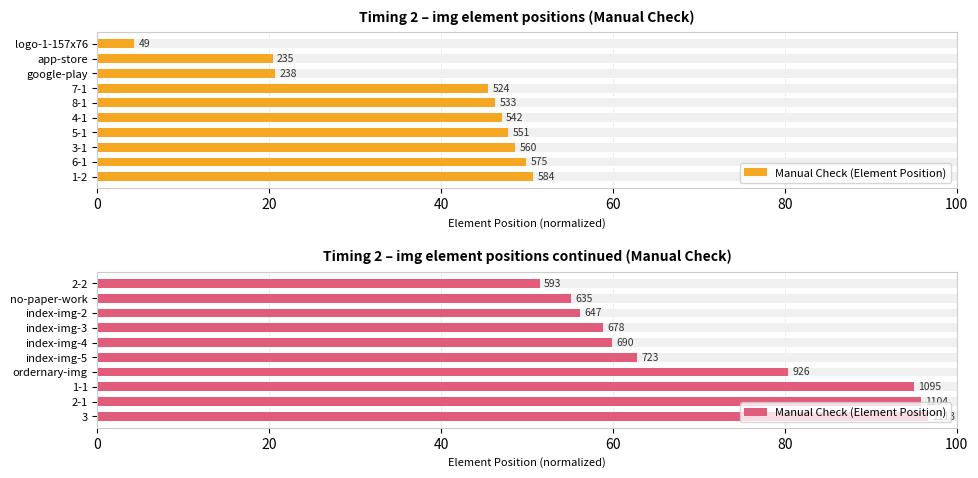

What is the change in value from 2-2 to ordernary-img?

+28.9